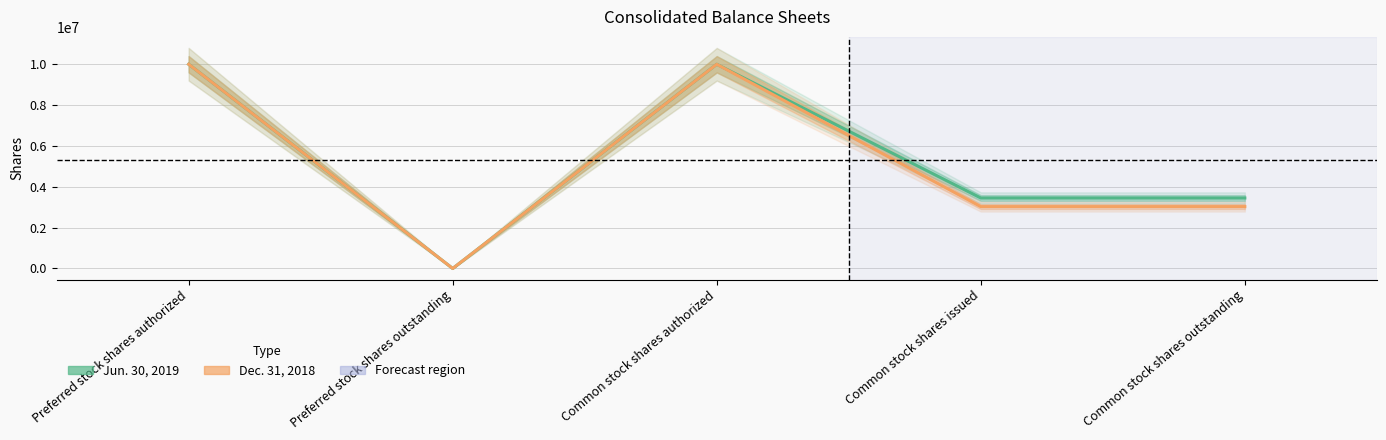

What is the difference between the maximum and minimum values in the Dec. 31, 2018 series?

10000000